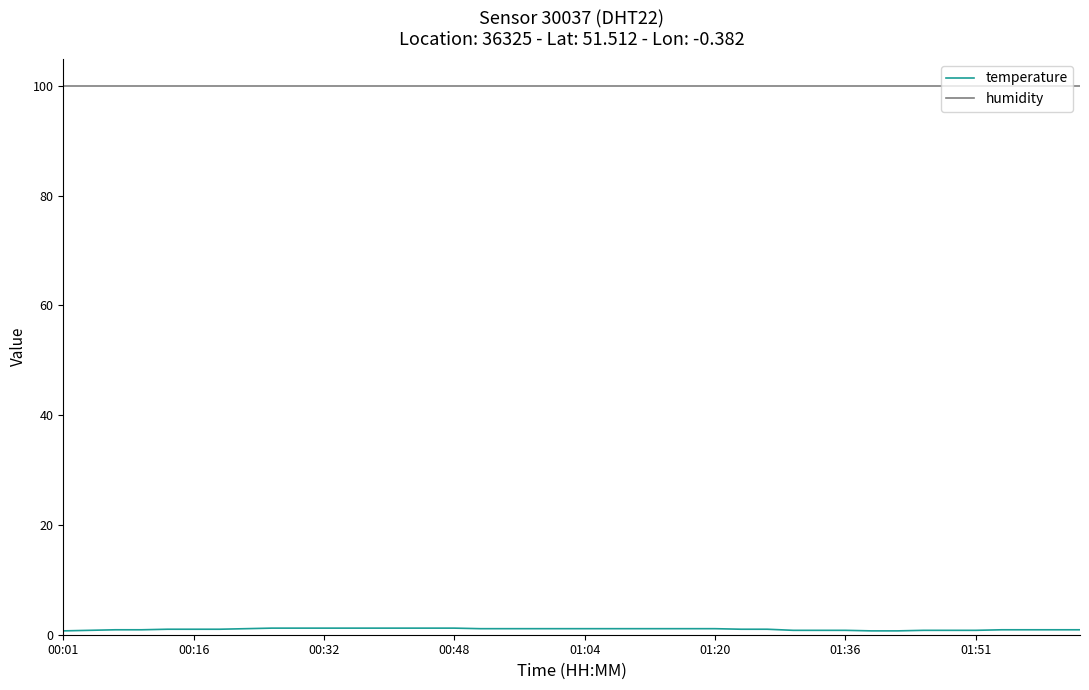

Which series has the largest total across all categories?

humidity